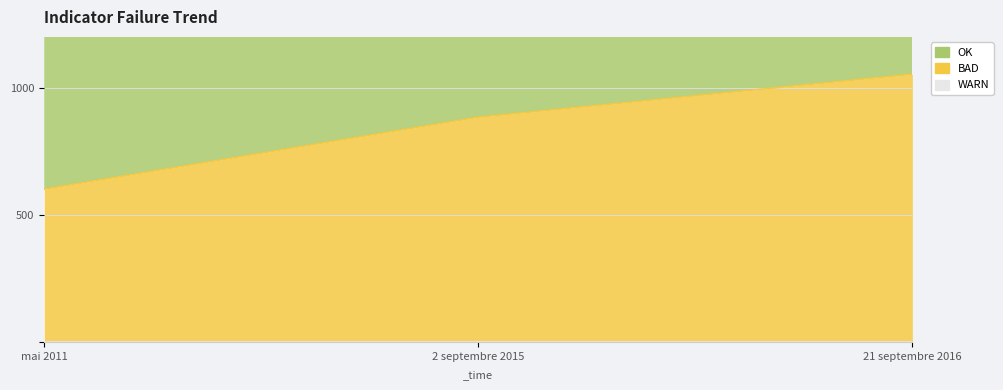

The year series shows 1632 at mai 2011. True or false?

False